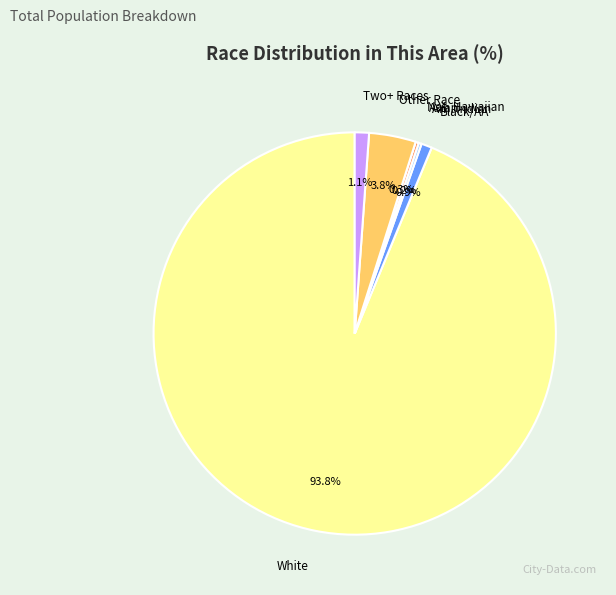

Does any single category account for the majority?

Yes